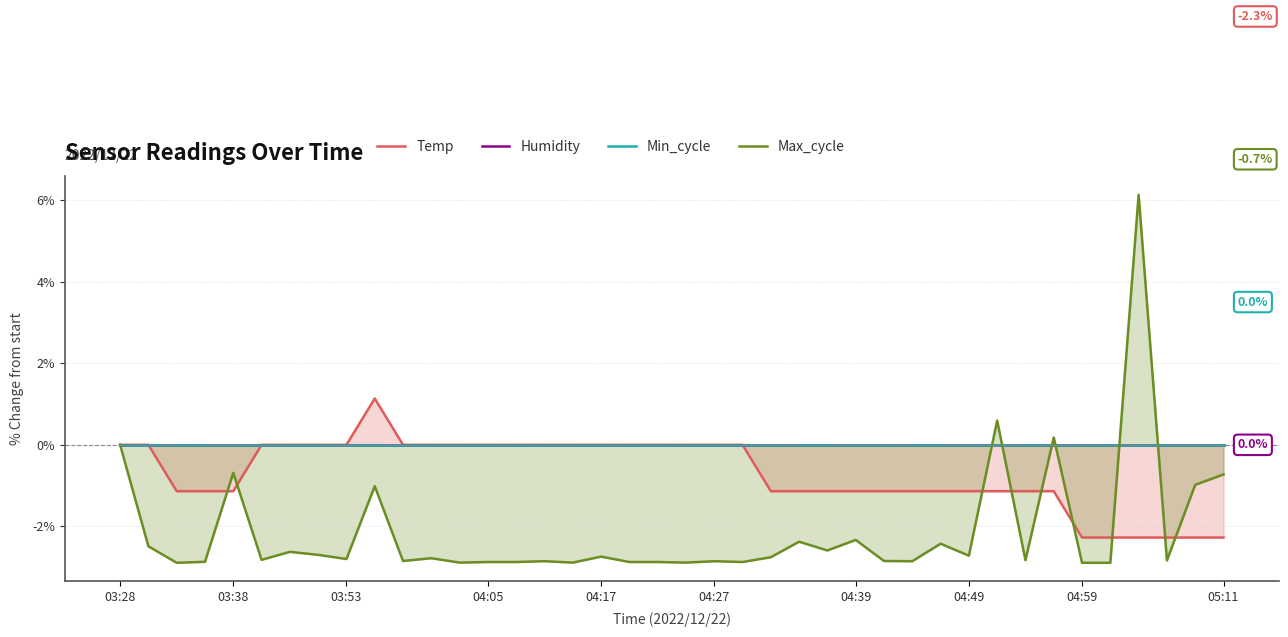

At which label is Min_cycle closest to 0?

03:28